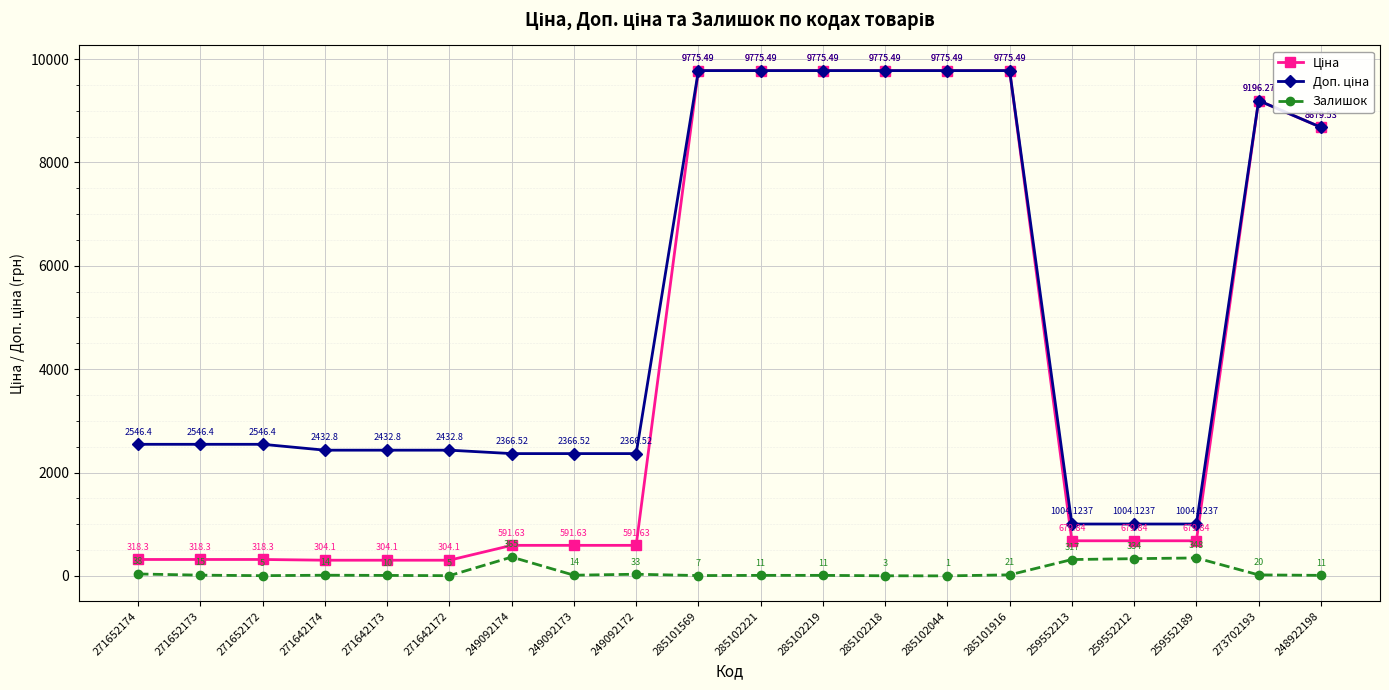

At how many categories does at least one series exceed 1998?

17